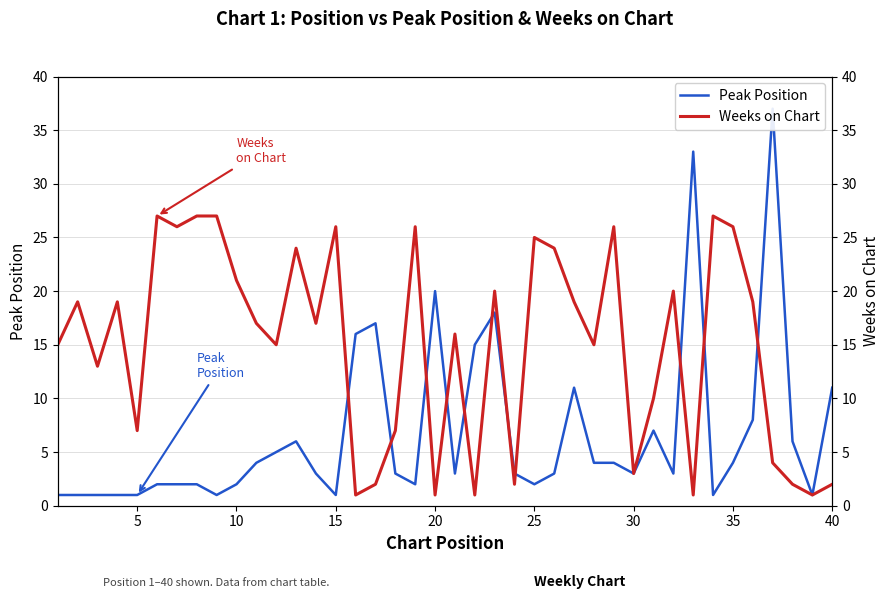

What is the smallest value displayed?

1